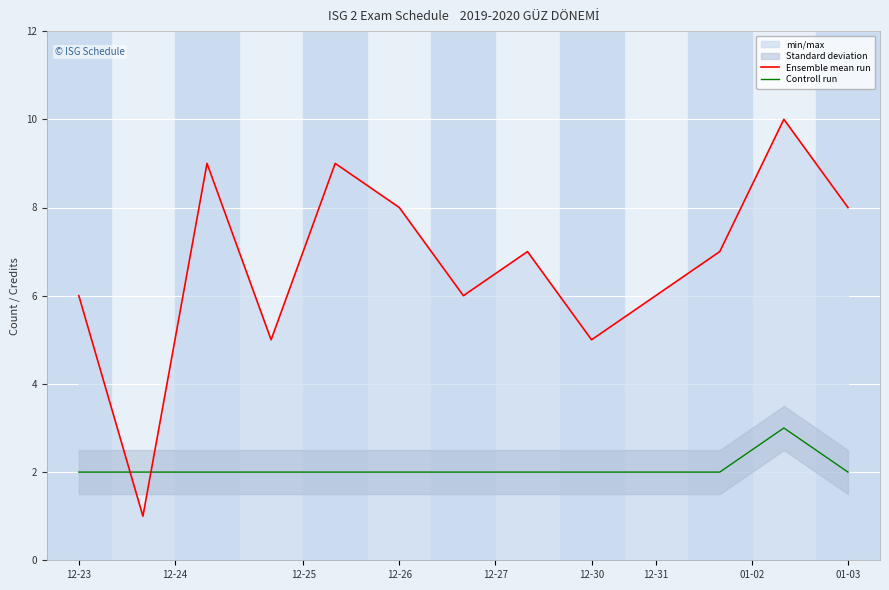

Reading left to right, extract all data points from this chart.

Ensemble mean run: 6	1	9	5	9	8	6	7	5	6	7	10	8
Controll run: 2	2	2	2	2	2	2	2	2	2	2	3	2